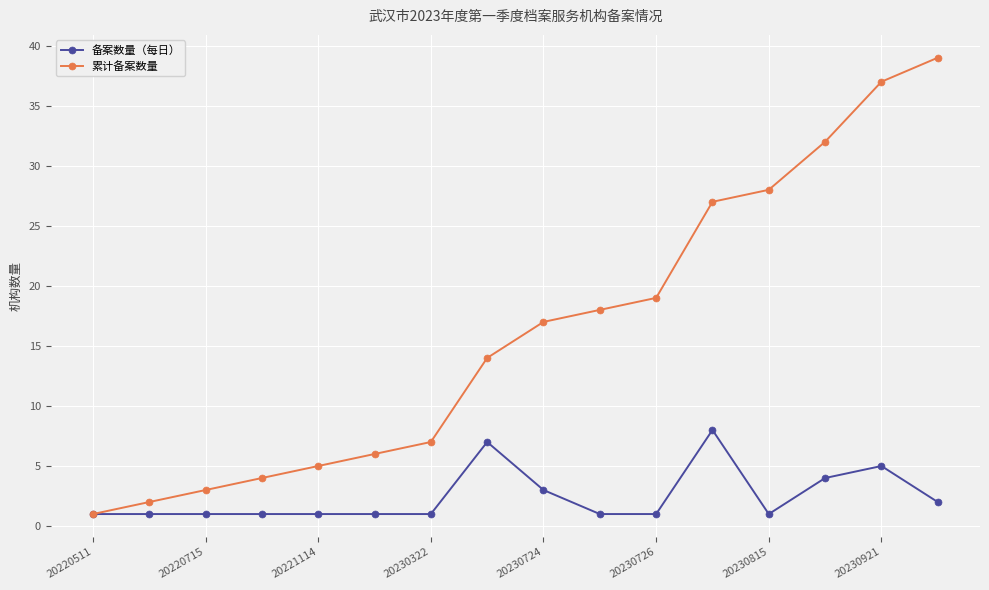

True or false: 备案数量（每日） has more than 0 points higher than both neighbors.

True